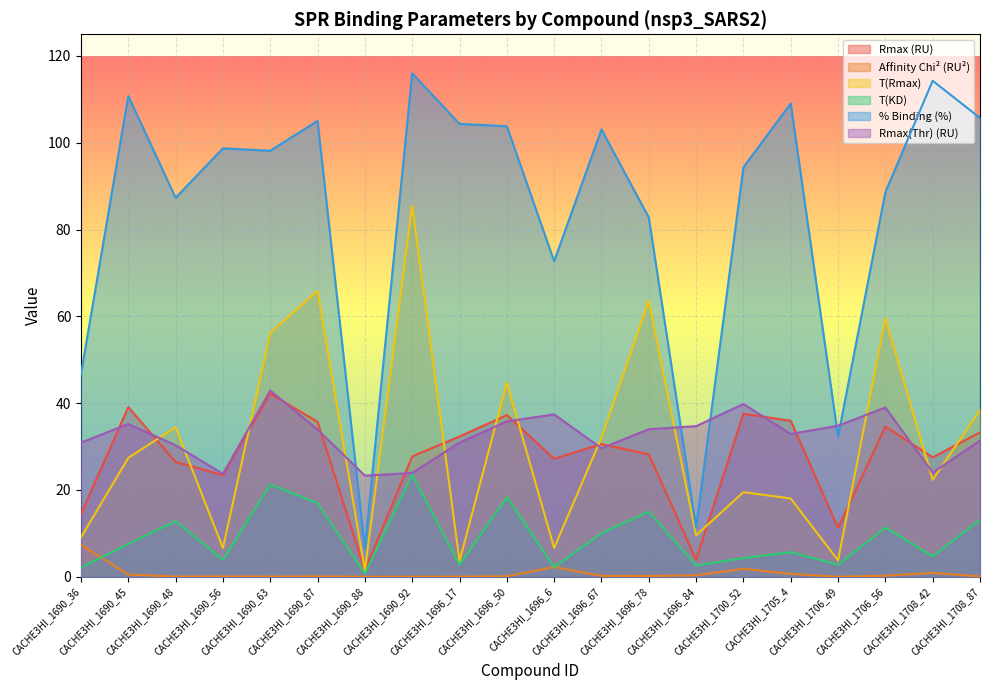

Which has a higher value, CACHE3HI_1690_92 or CACHE3HI_1696_17?

CACHE3HI_1696_17